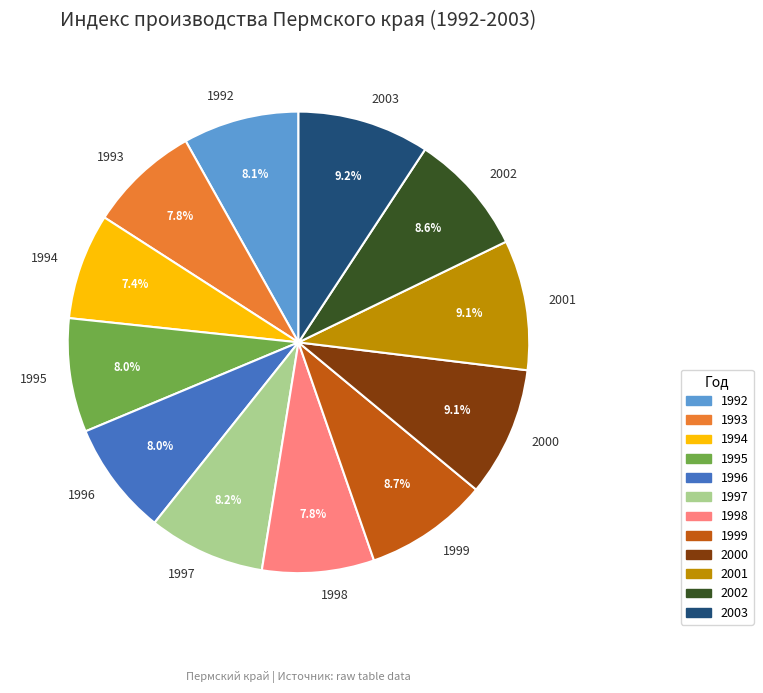

What is the ratio of the value at 2002 to the value at 1993?

1.1